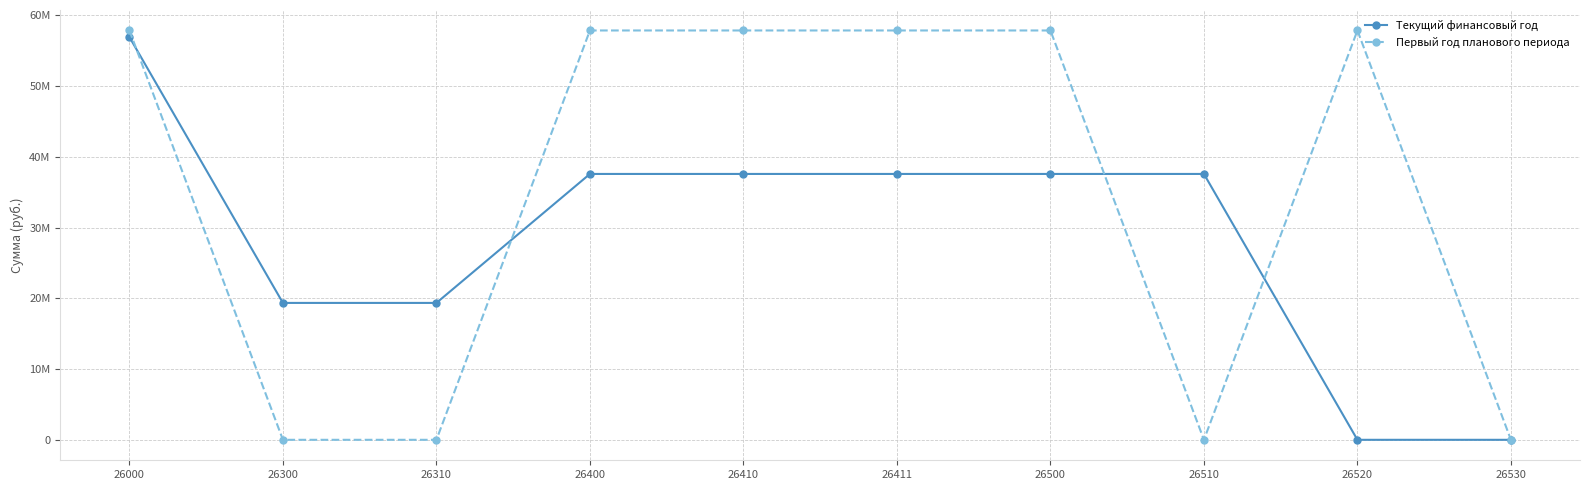

What are all the series names shown in the legend?

Текущий финансовый год, Первый год планового периода